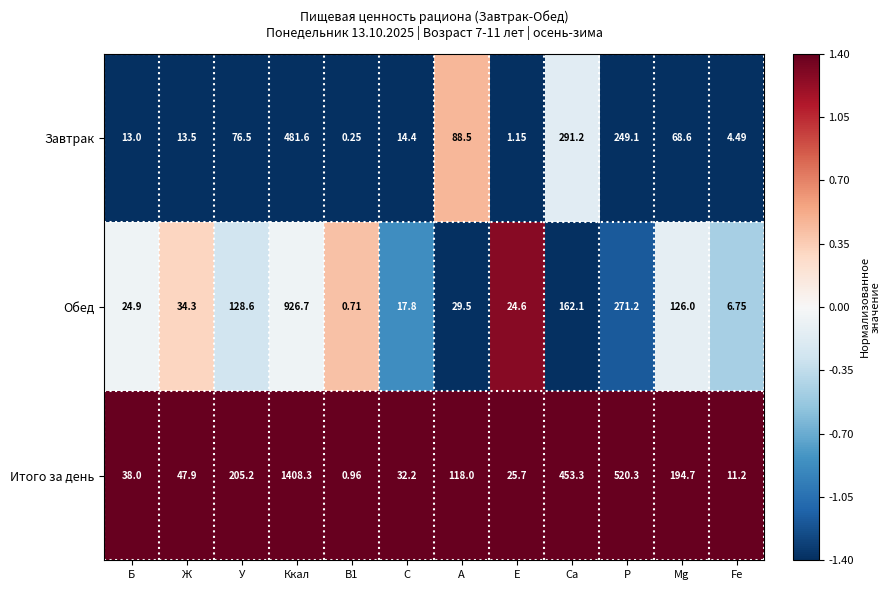

Rank the series by their average value, from highest to lowest.

Итого за день, Обед, Завтрак